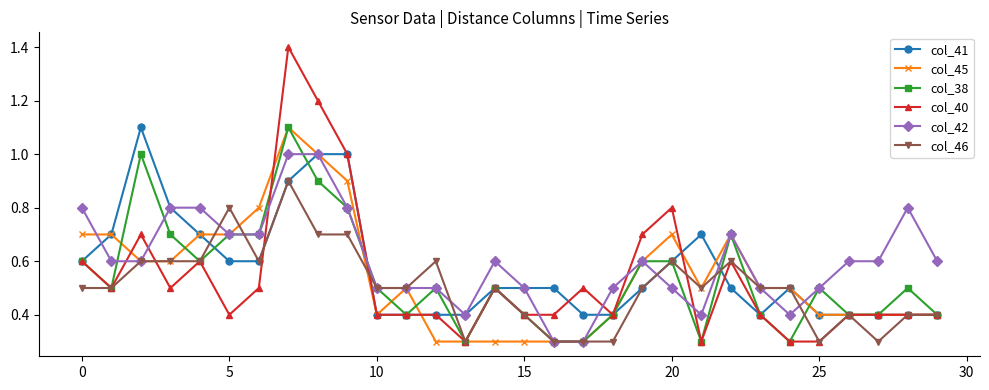

What is the minimum value for col_40?

0.3